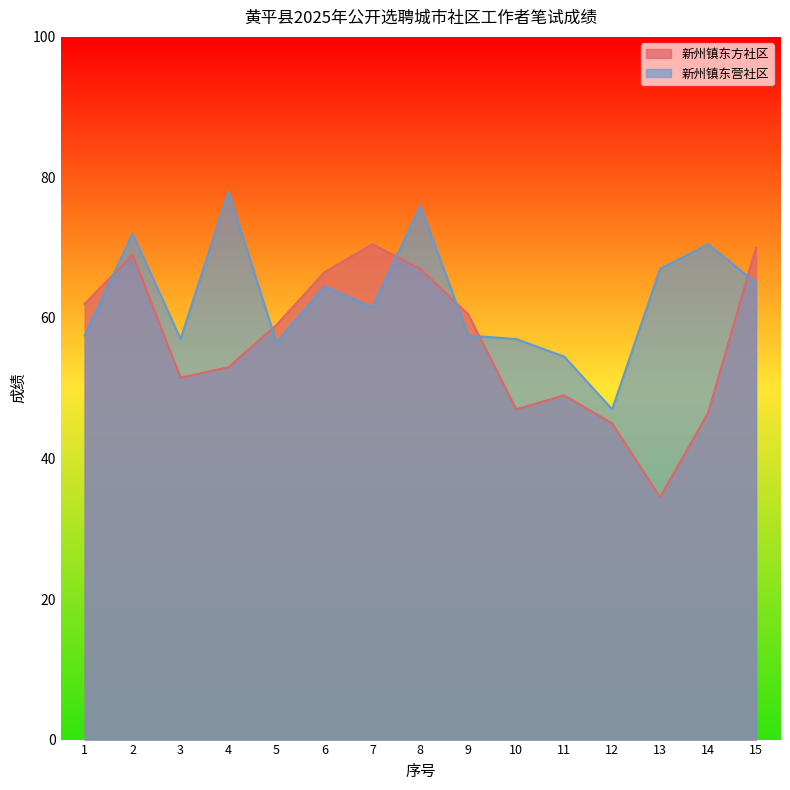

What is the sum of all 新州镇东营社区 values?

941.5